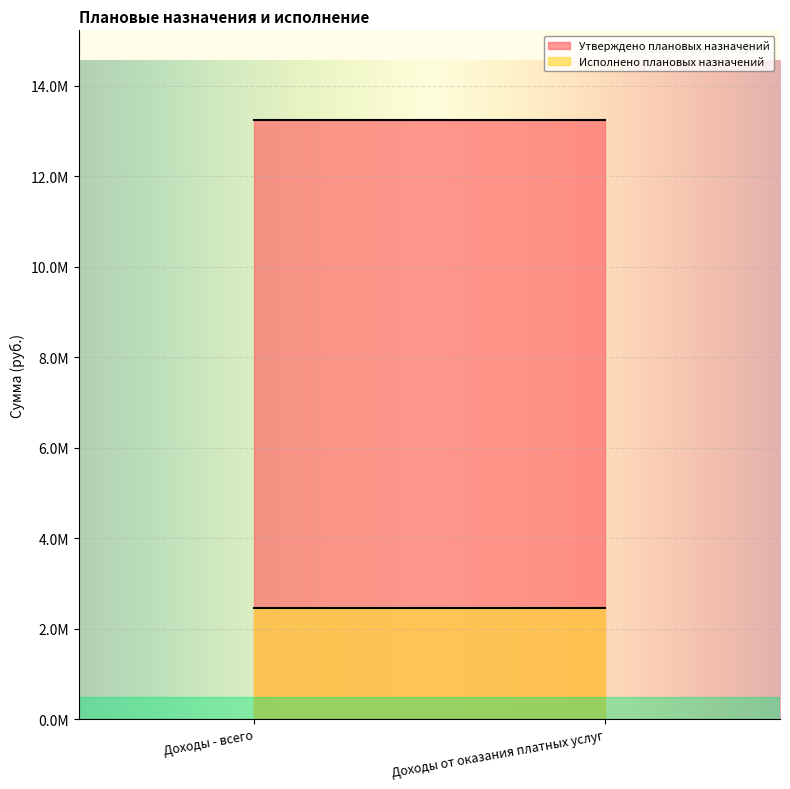

What is the label of the 2nd point from the left?

Доходы от оказания платных услуг